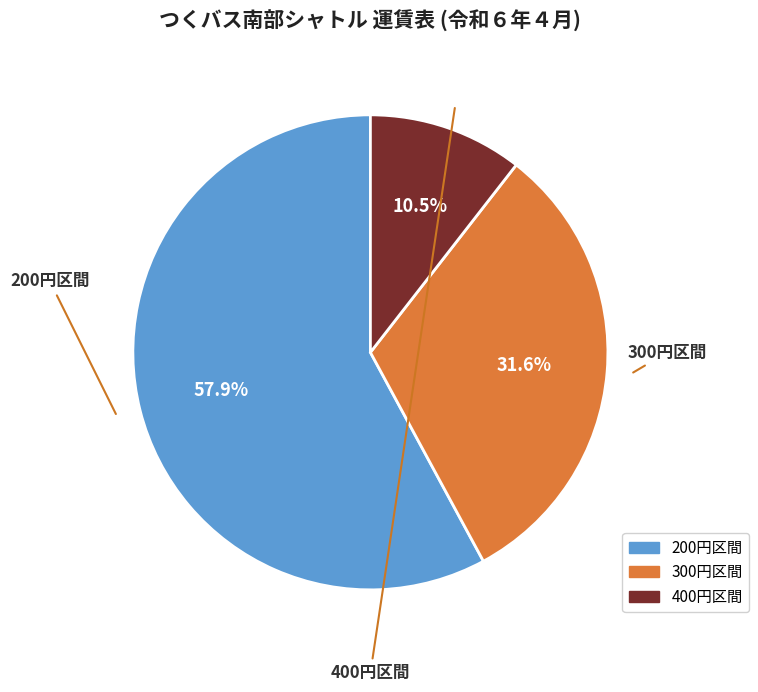

Is there any slice that represents more than half of the pie?

Yes